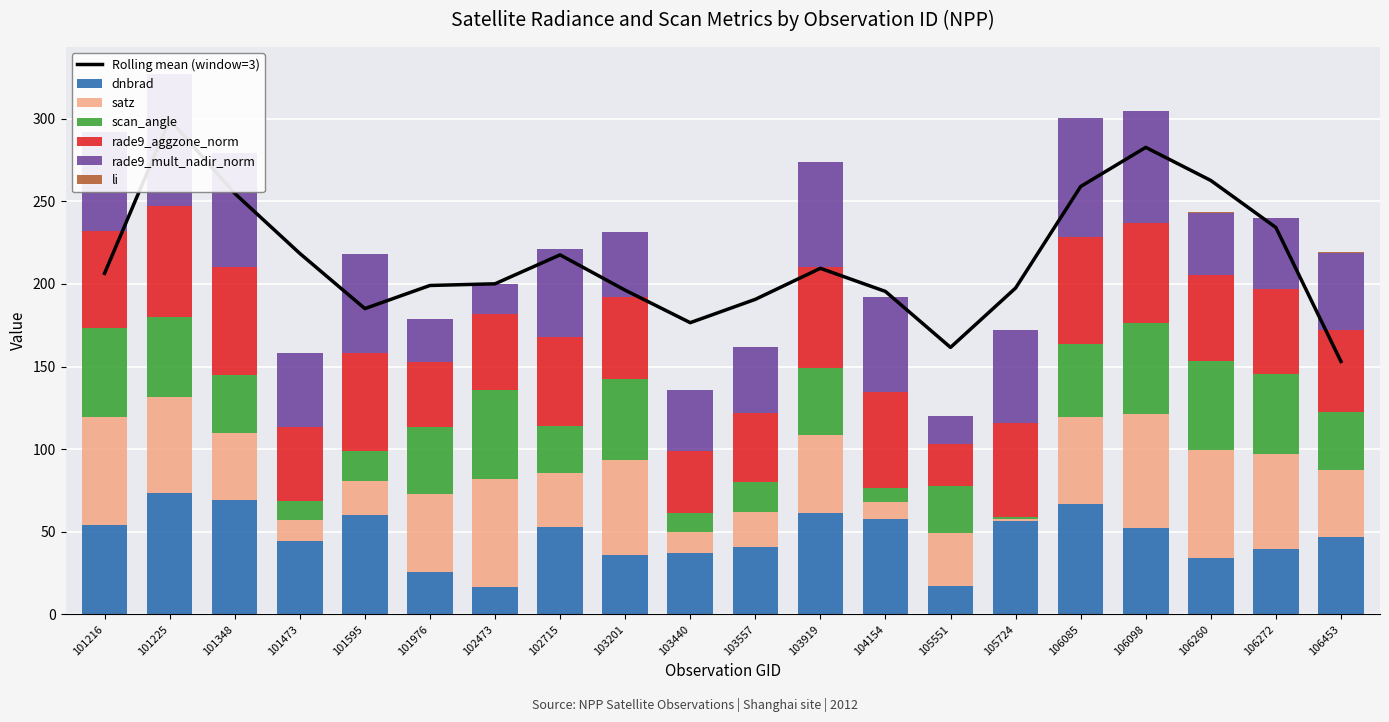

Is the value of dnbrad at 103201 greater than the value of rade9_aggzone_norm at 103440?

No